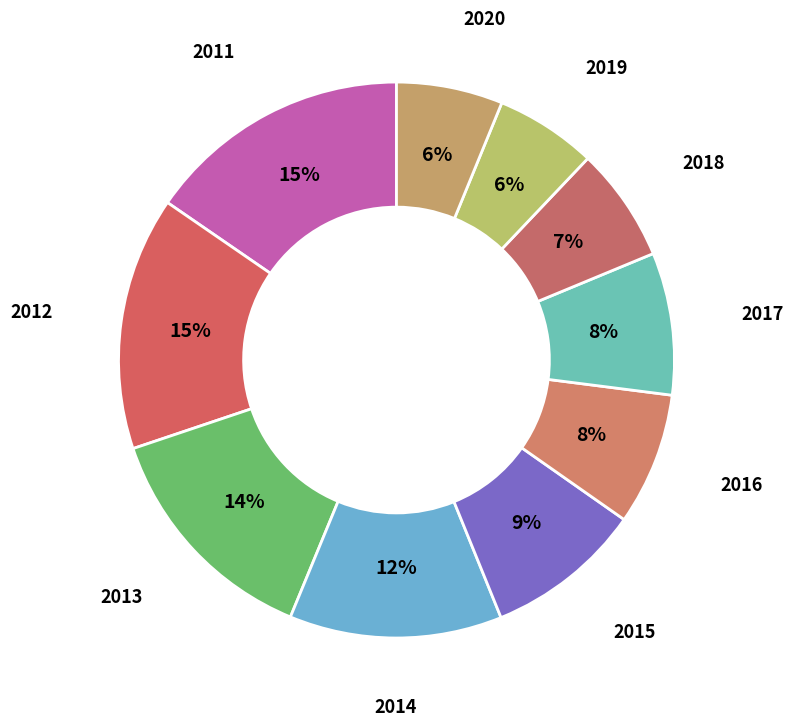

Is it true that 2013 is 14% of the pie?

True